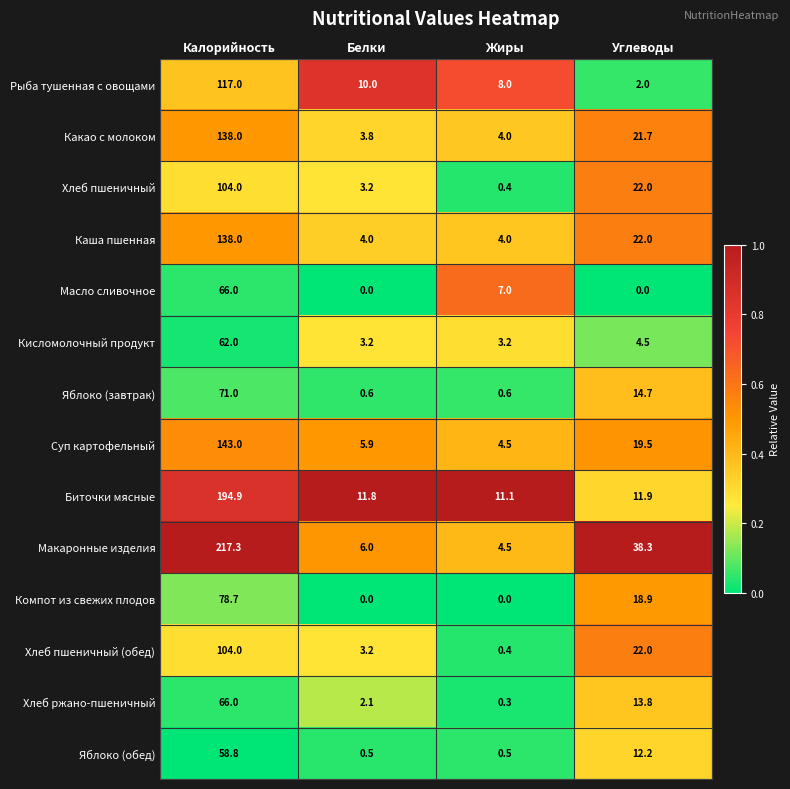

The value of Суп картофельный at Калорийность is 233.3. True or false?

False